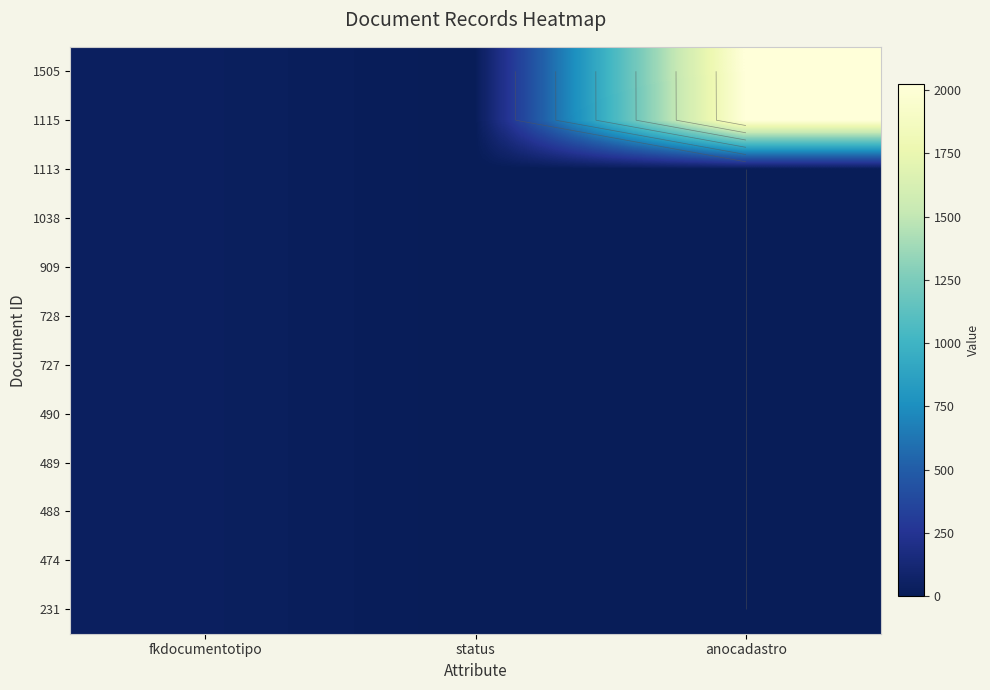

At which label does 1115 reach its minimum?

status